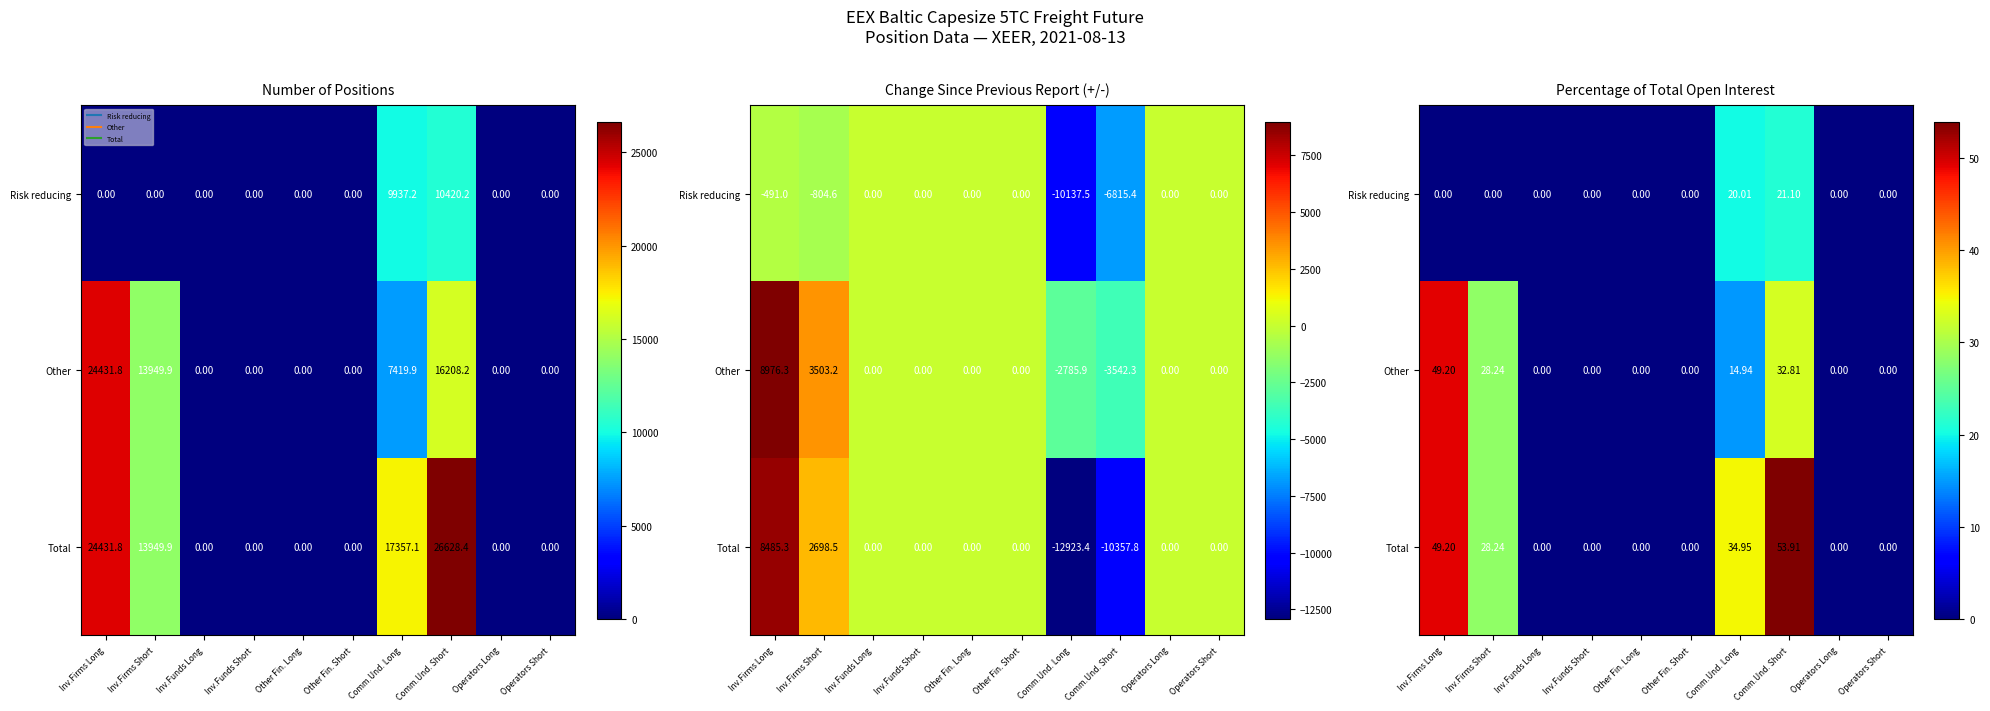

Which series changed the most between Inv.Funds Long and Operators Short?

Risk reducing